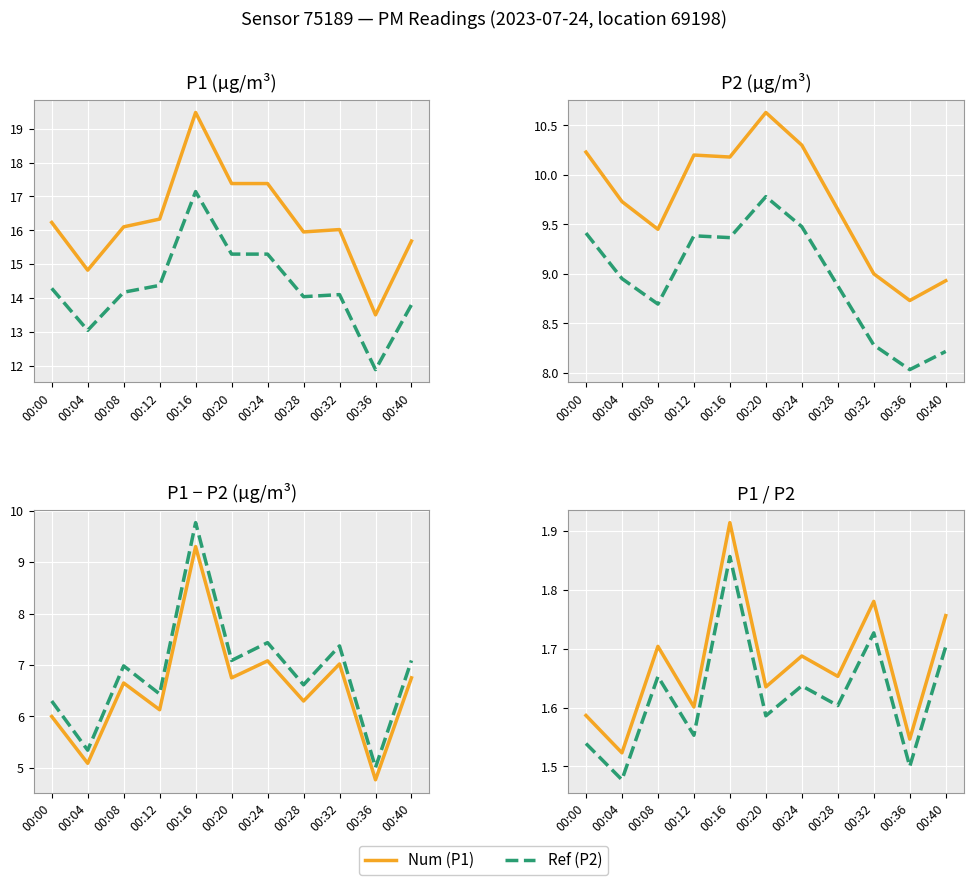

How many P2 Ref values are between 1 and 2?

11